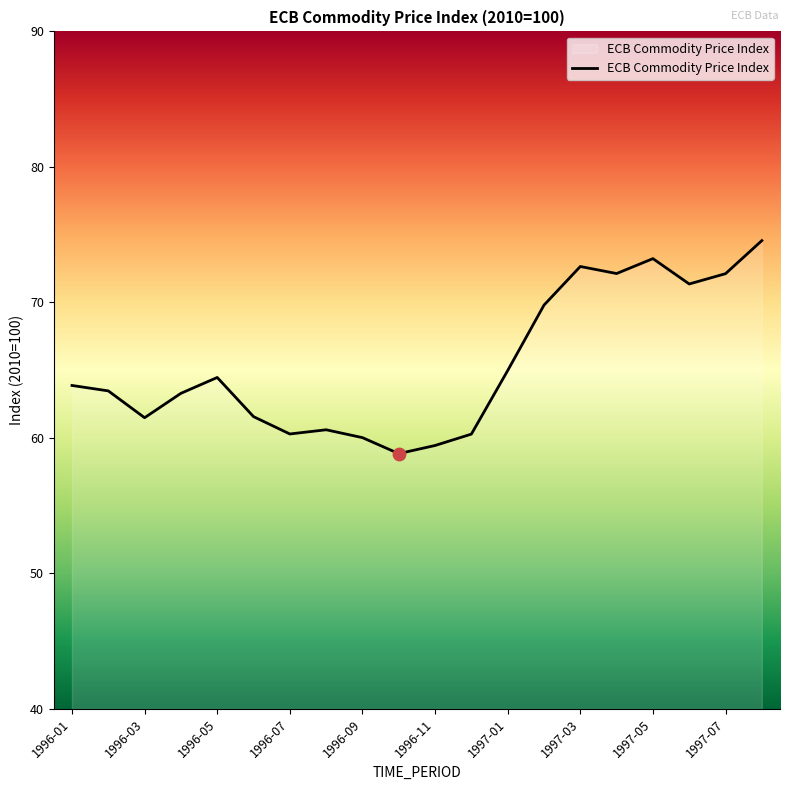

What is the minimum value shown in the chart?

58.8